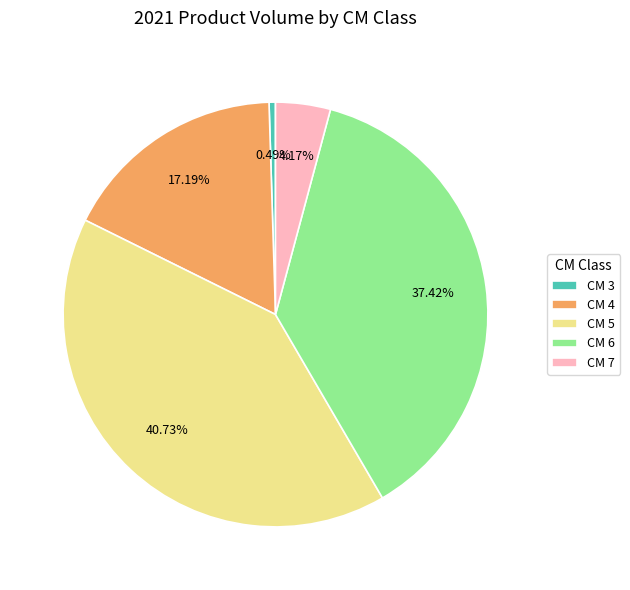

What is the ratio of the value at CM 4 to the value at CM 7?

4.1